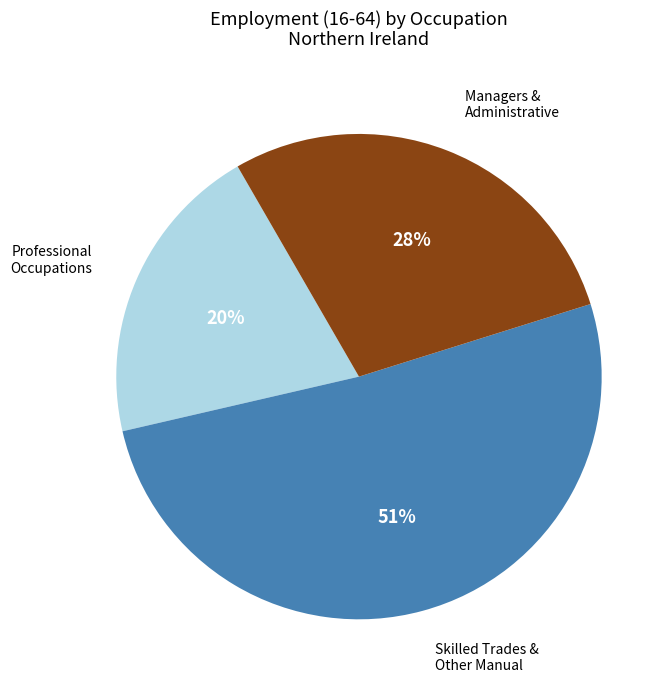

To the nearest percent, what is the difference between the largest and smallest slice percentages?

31%